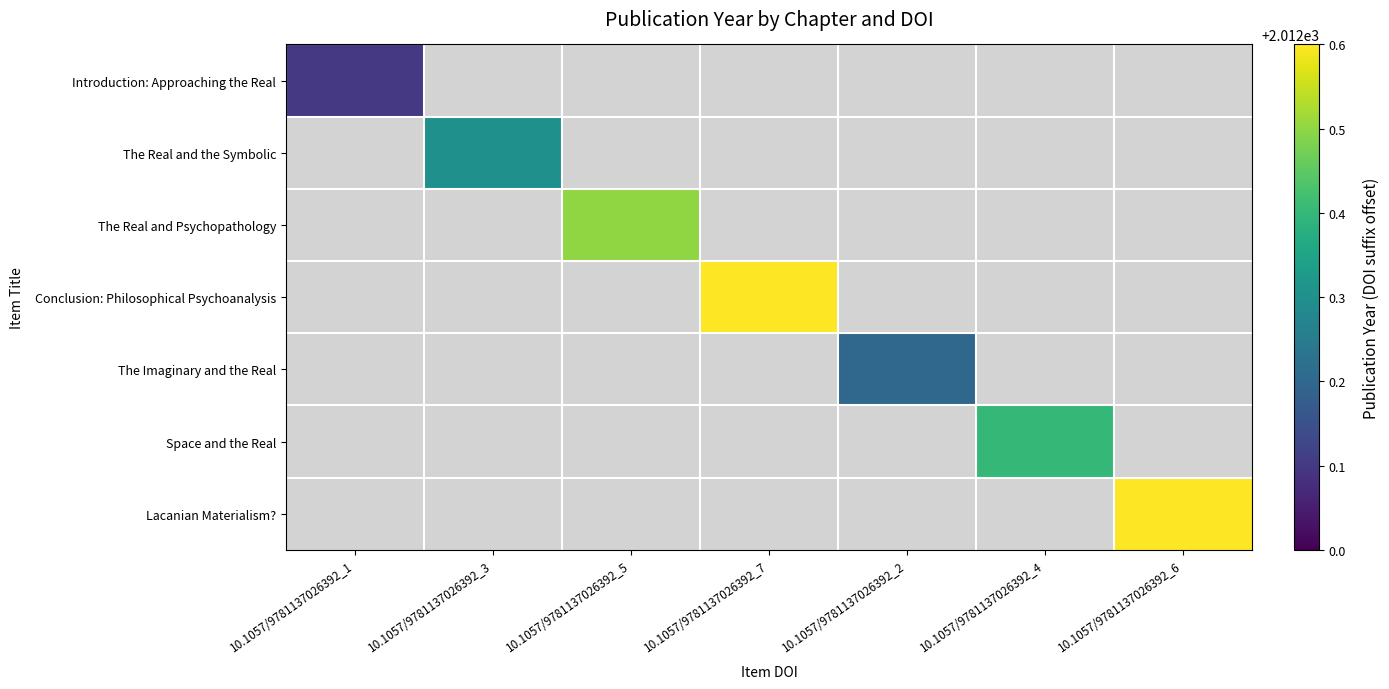

Which category has the highest value across all series?

10.1057/9781137026392_7